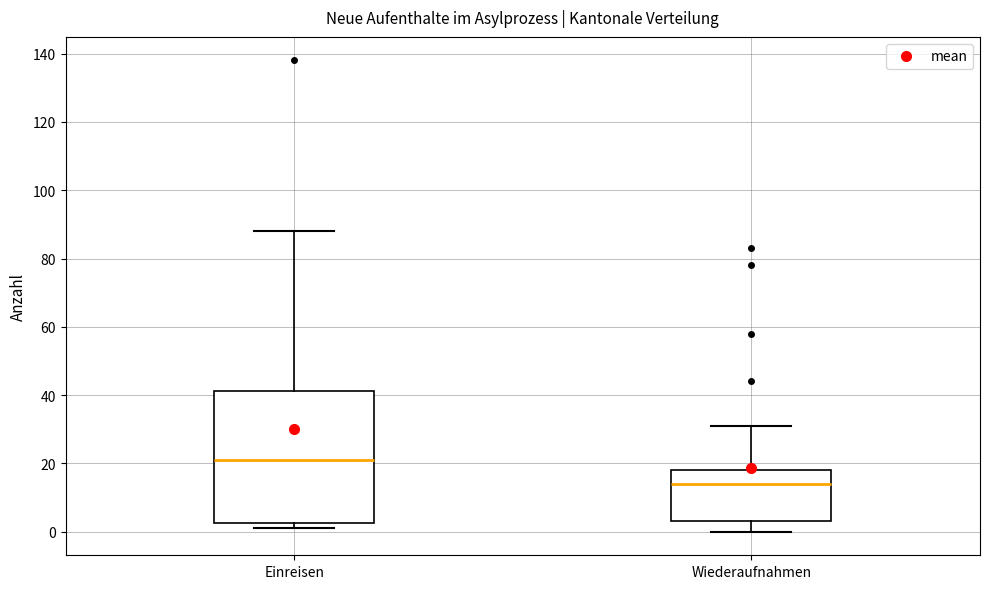

Reading left to right, transcribe this box plot: for each box, give where its median line is, the range the box spans, and where its two whiskers end, as read against the y-axis. The values are not printed on the chart, so give them approximately, as read against the axis.

Einreisen: median 22, box 2 to 42, whiskers 2 (just below the box's lower edge) to 88
Wiederaufnahmen: median 14, box 4 to 18, whiskers 0 to 32